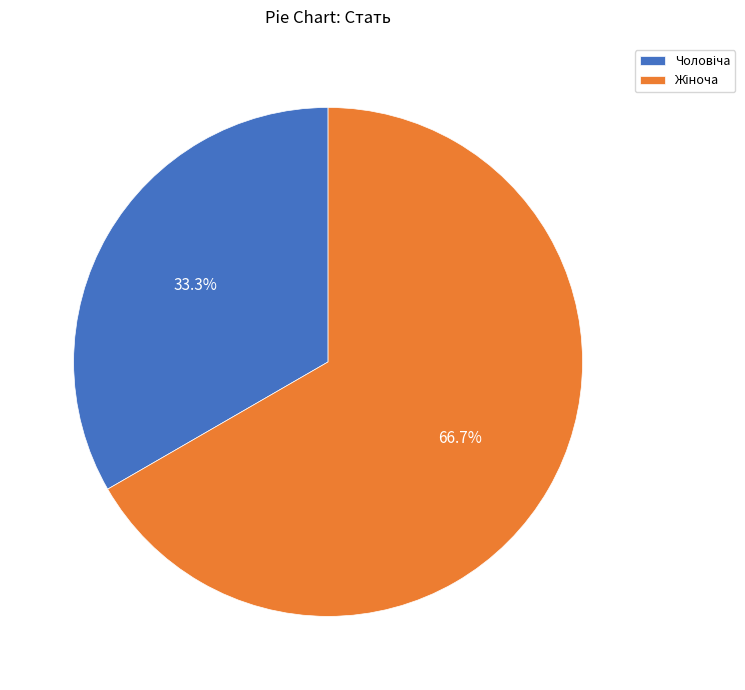

Is there a majority slice in this chart?

Yes